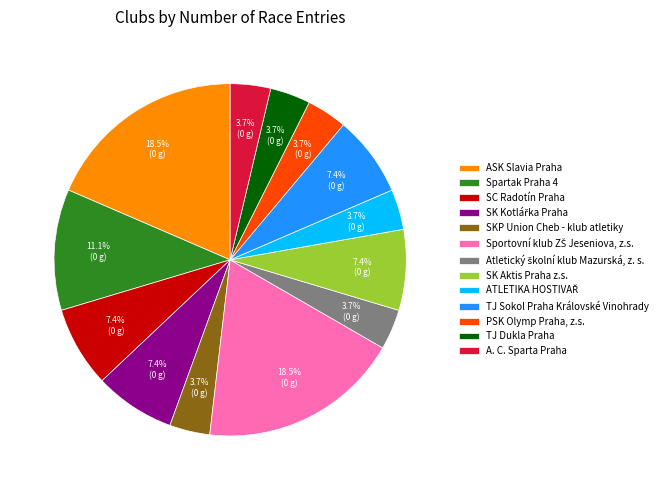

What percentage do PSK Olymp Praha, z.s. and SKP Union Cheb - klub atletiky together represent?

7.4%